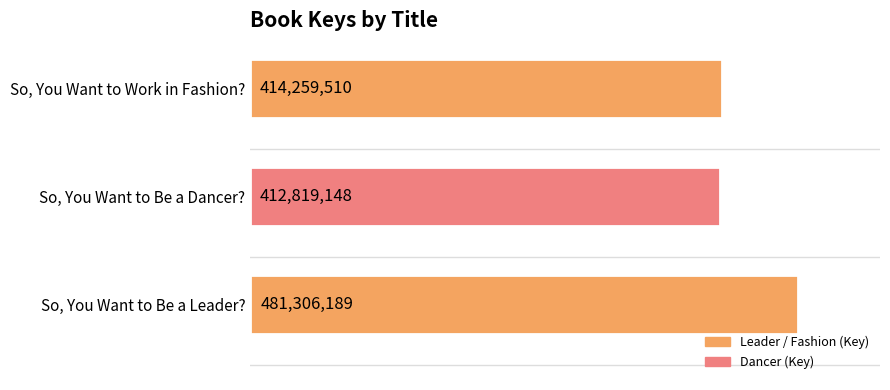

The value at So, You Want to Work in Fashion? is 129679460. True or false?

False